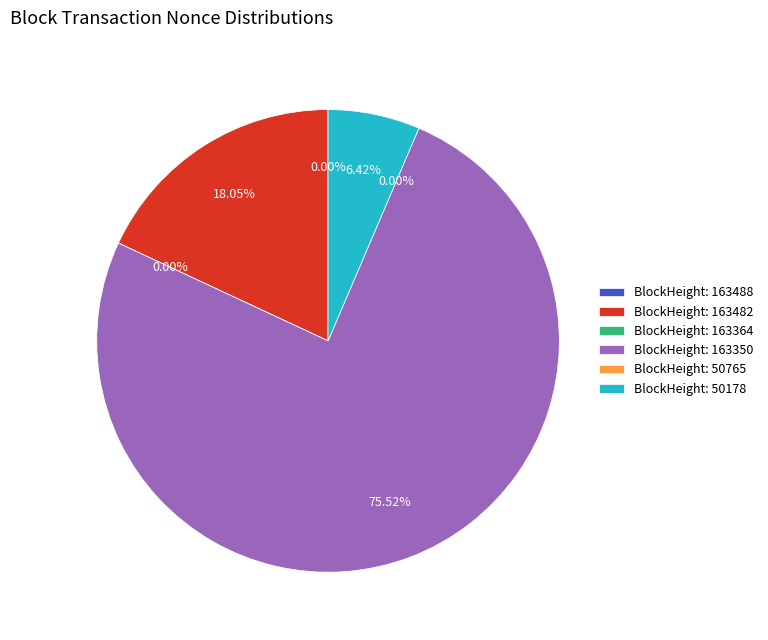

How many segments does this pie chart have?

6